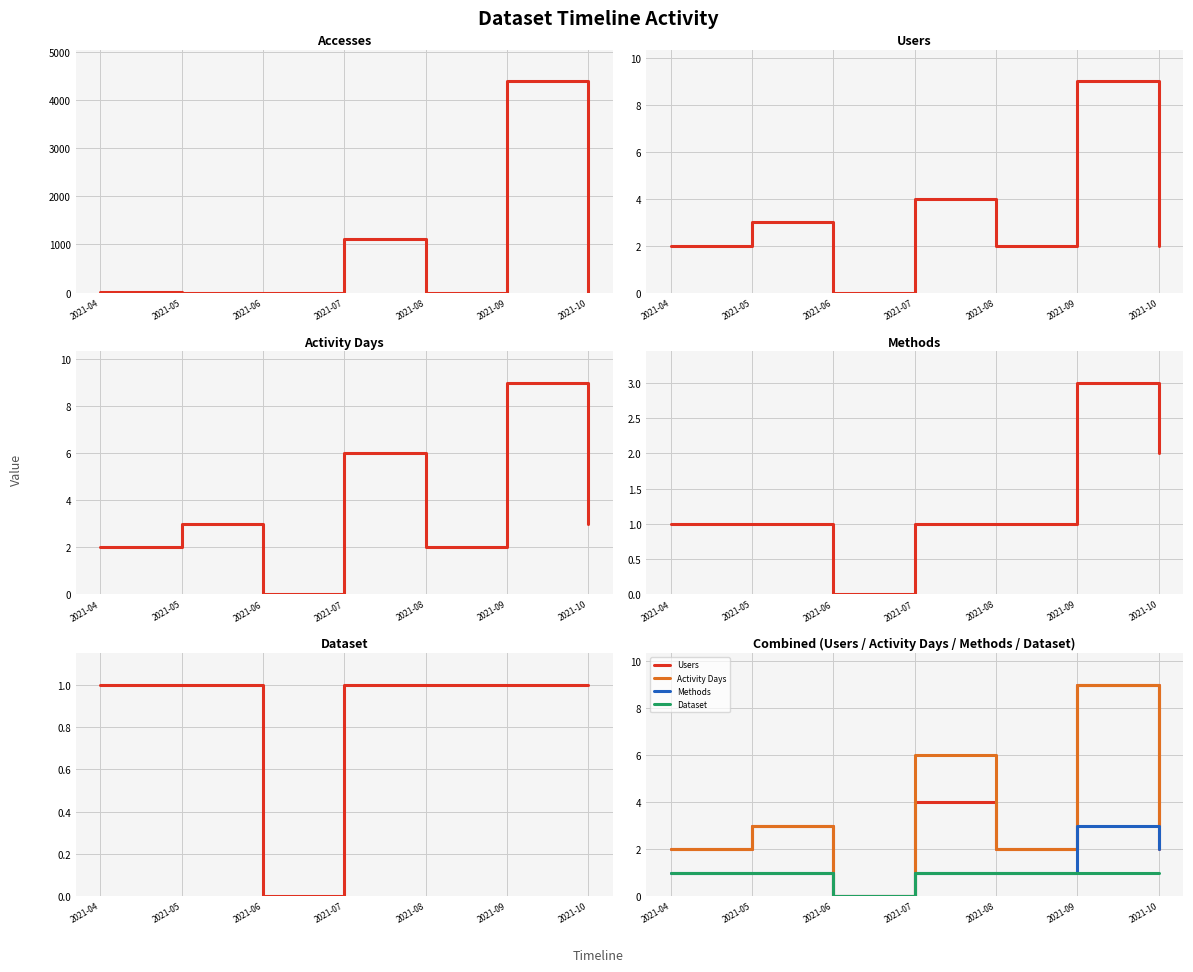

Which category has the lowest value in the Accesses series?

2021-06